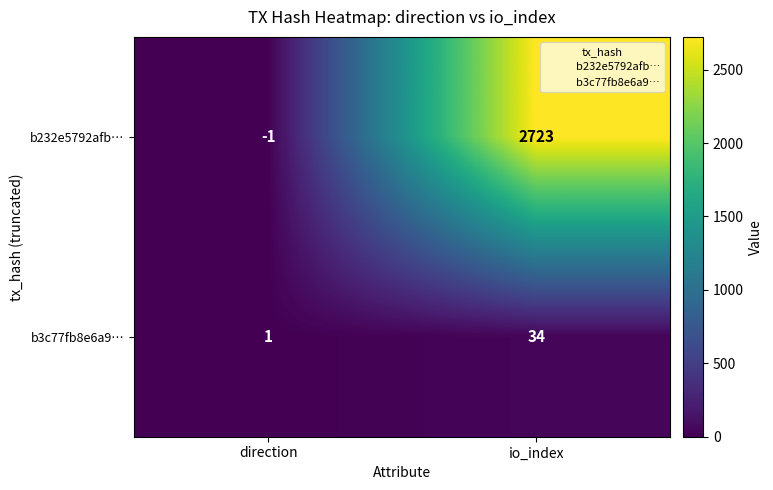

At which label is b232e5792afb… closest to 1361?

direction